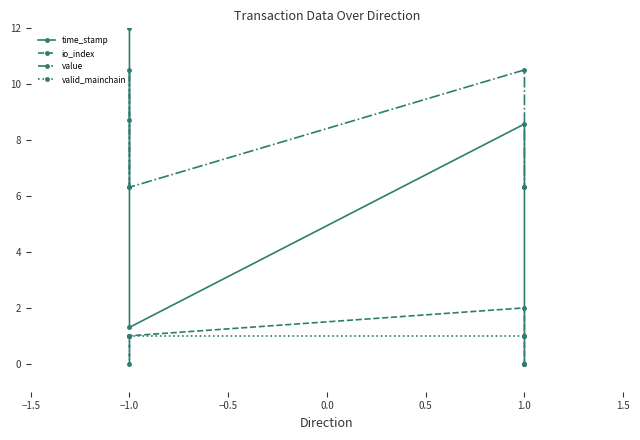

Which series has the largest total across all categories?

value